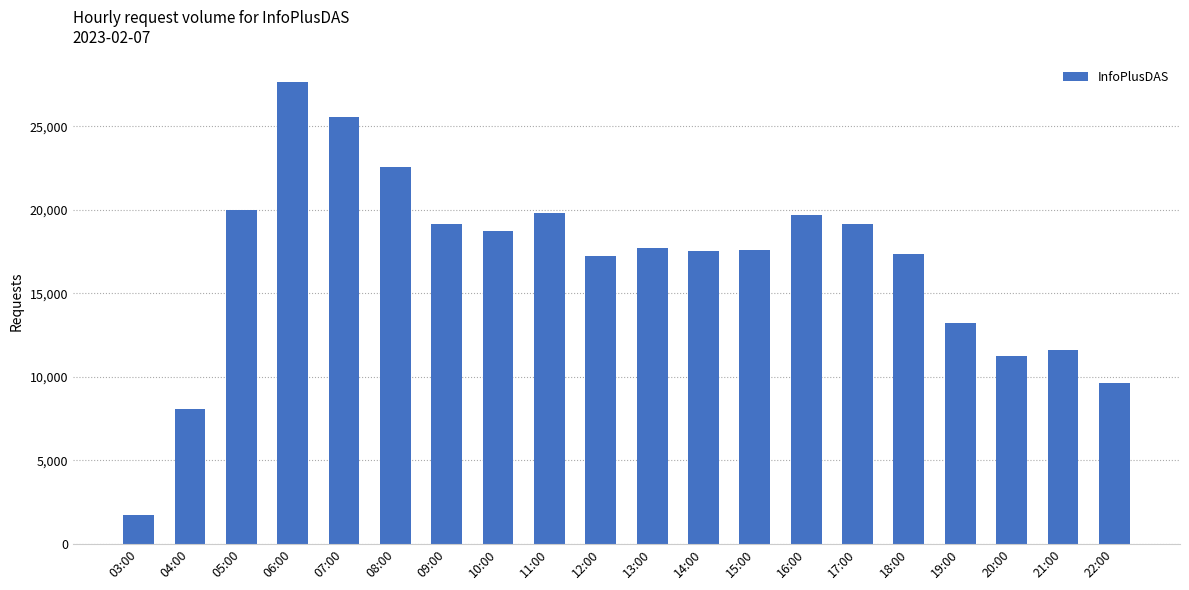

Which category has the highest value across all series?

06:00